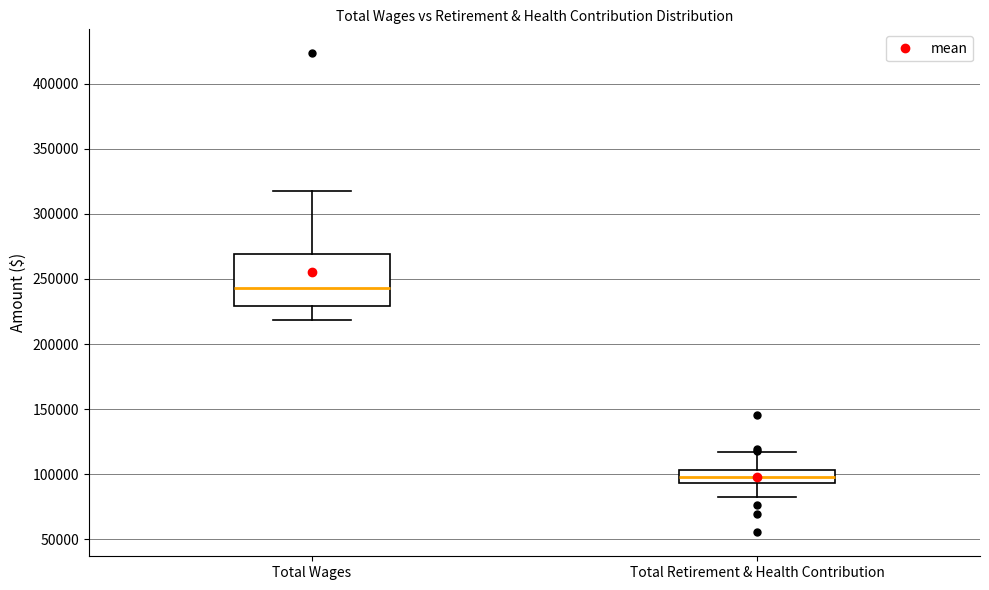

Comparing the boxes themselves (not the whiskers), which one is the tallest?

Total Wages